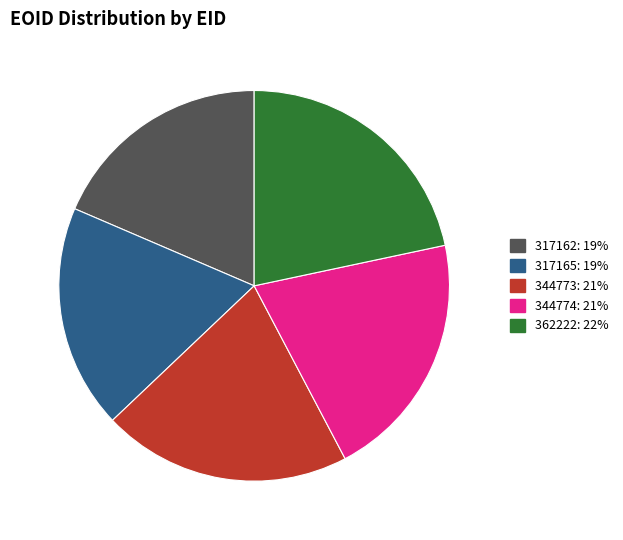

How many slices are in this pie chart?

5